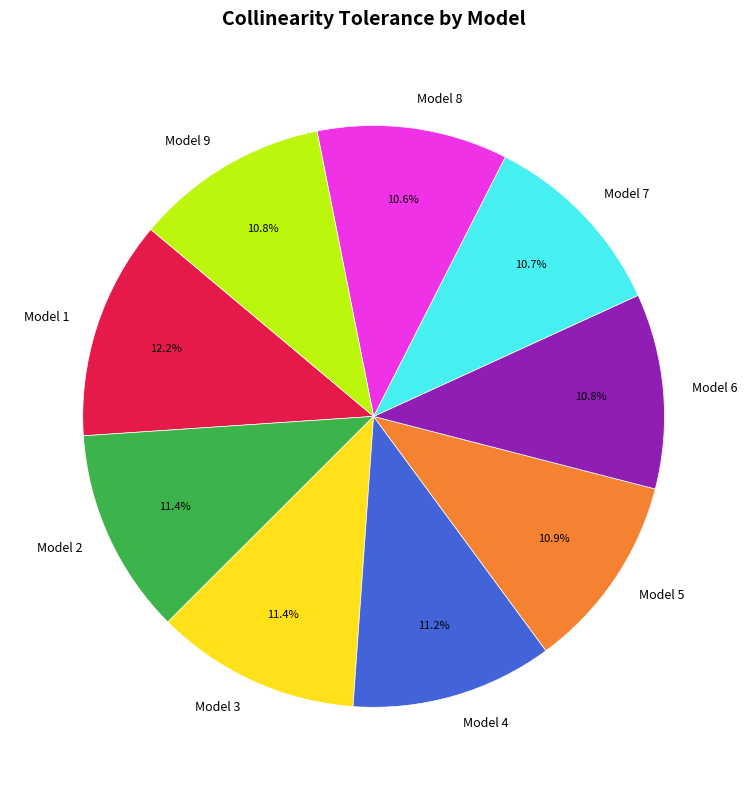

What percentage is the Model 3 slice, to the nearest percent?

11%